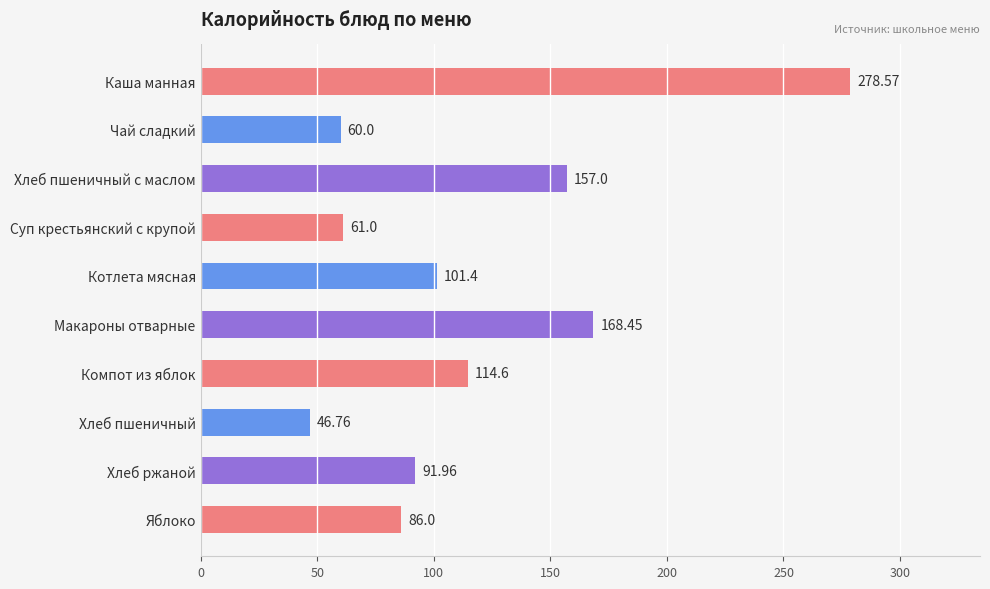

At which category does the chart reach its minimum across all series?

Хлеб пшеничный